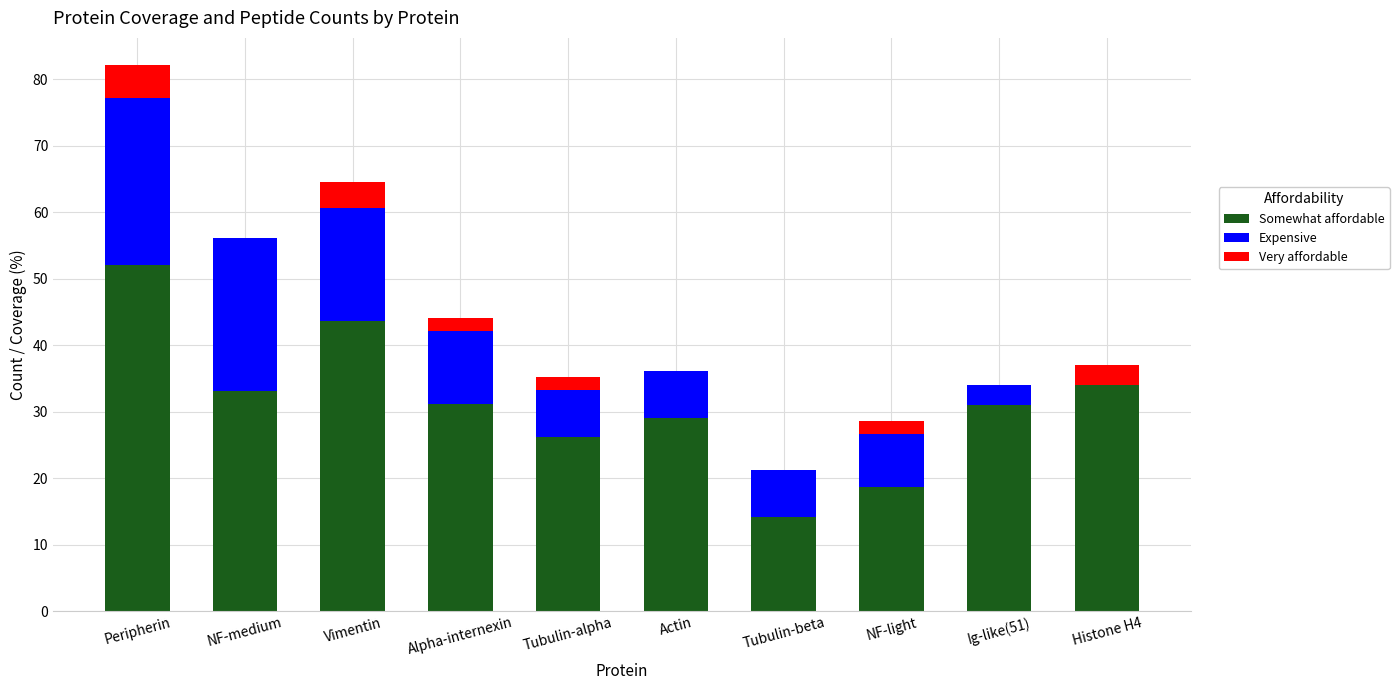

At which label does Somewhat affordable reach its peak?

Peripherin